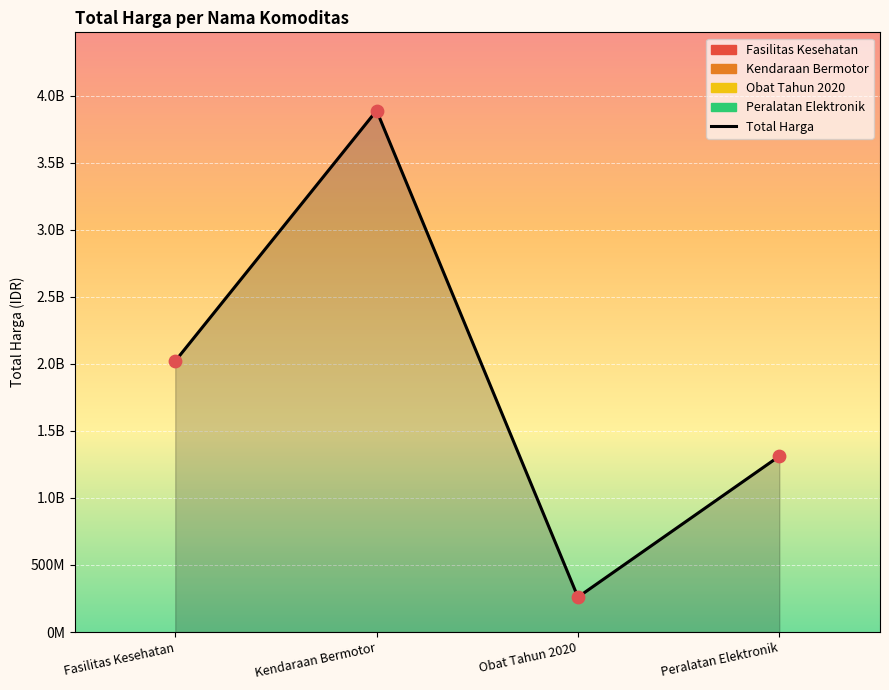

Between Peralatan Elektronik and Obat Tahun 2020, which is larger?

Peralatan Elektronik